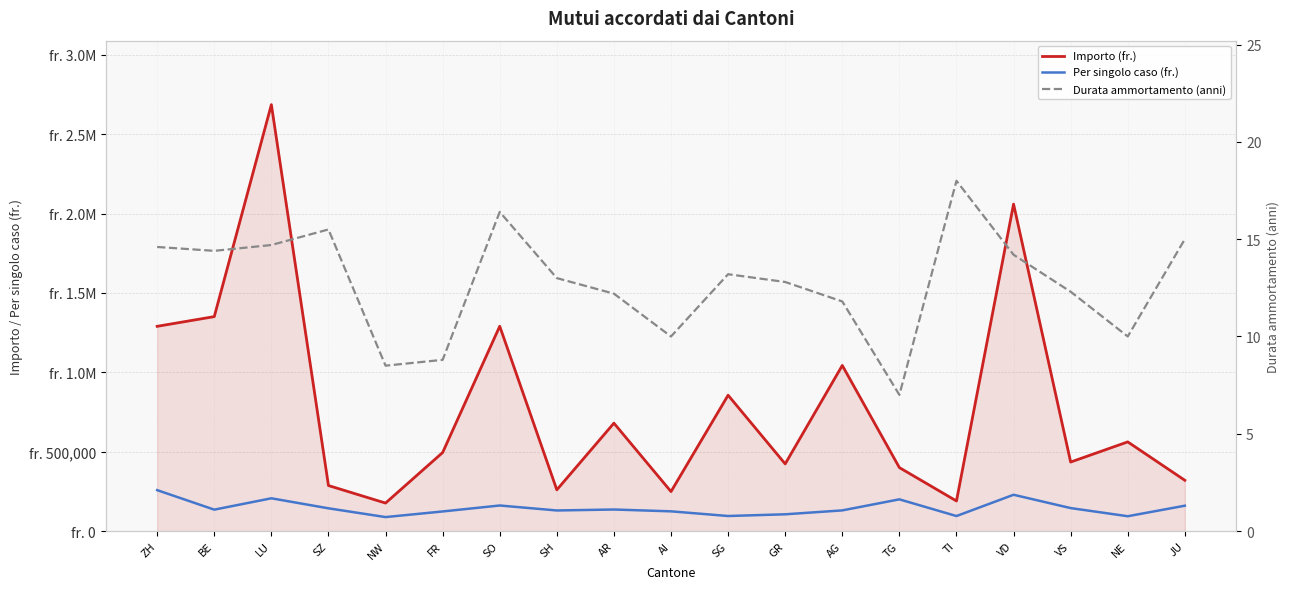

Between FR and BE, which is larger?

BE